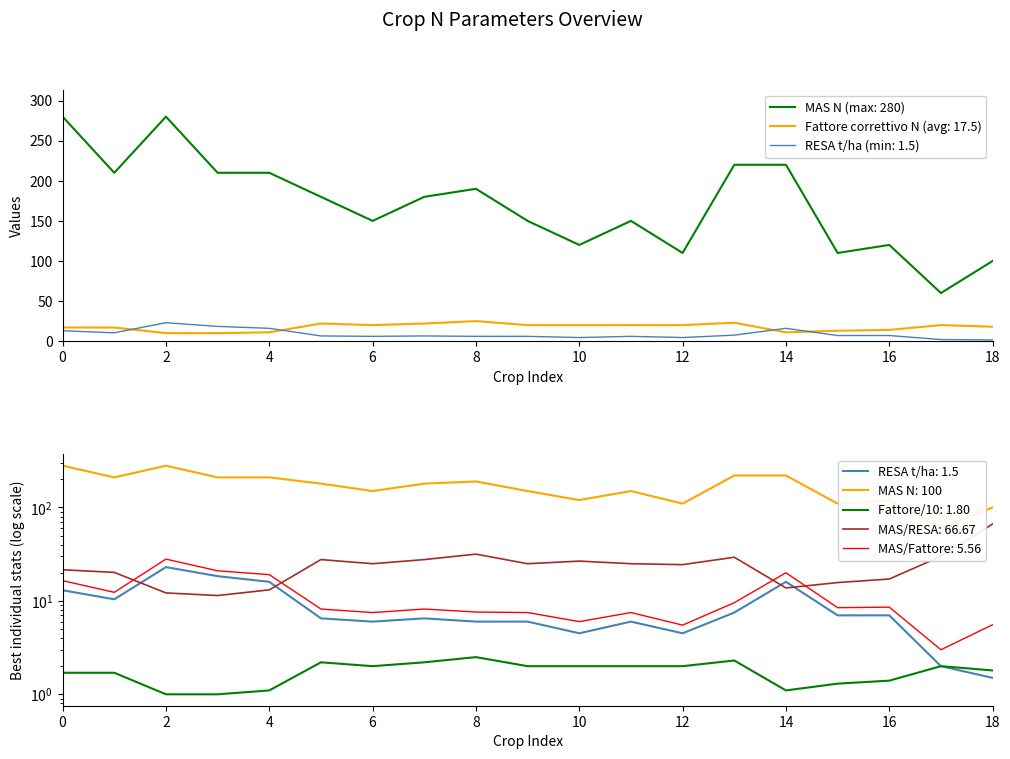

What is the highest value of the RESA t/ha (min: 1.5) series?

23.0